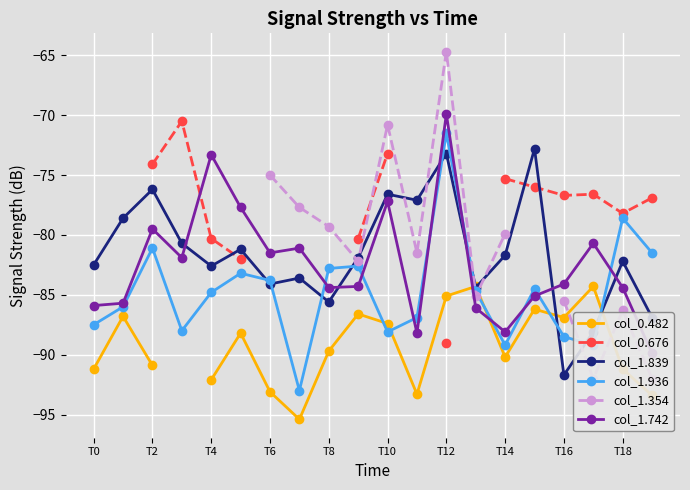

What is the minimum value for col_1.936?

-93.0